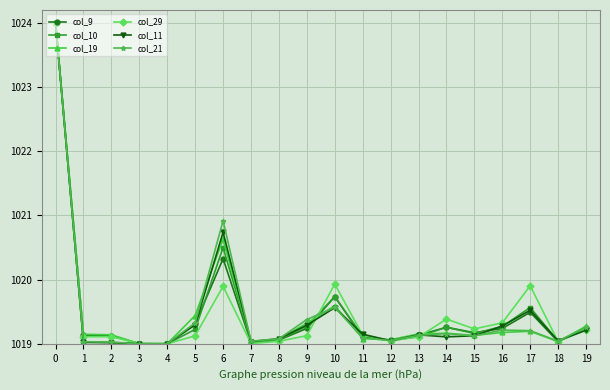

True or false: col_19 and col_9 intersect in this chart.

True